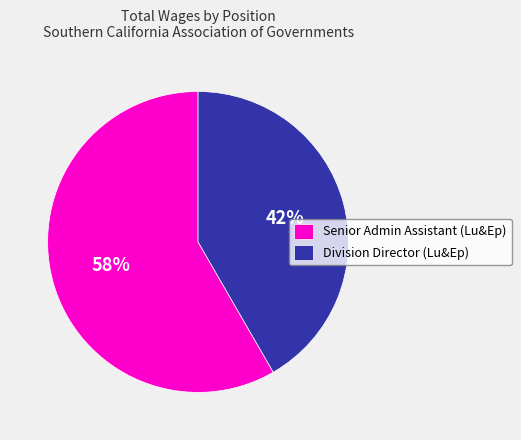

Do Senior Admin Assistant (Lu&Ep) and Division Director (Lu&Ep) together represent more than half of the pie?

Yes